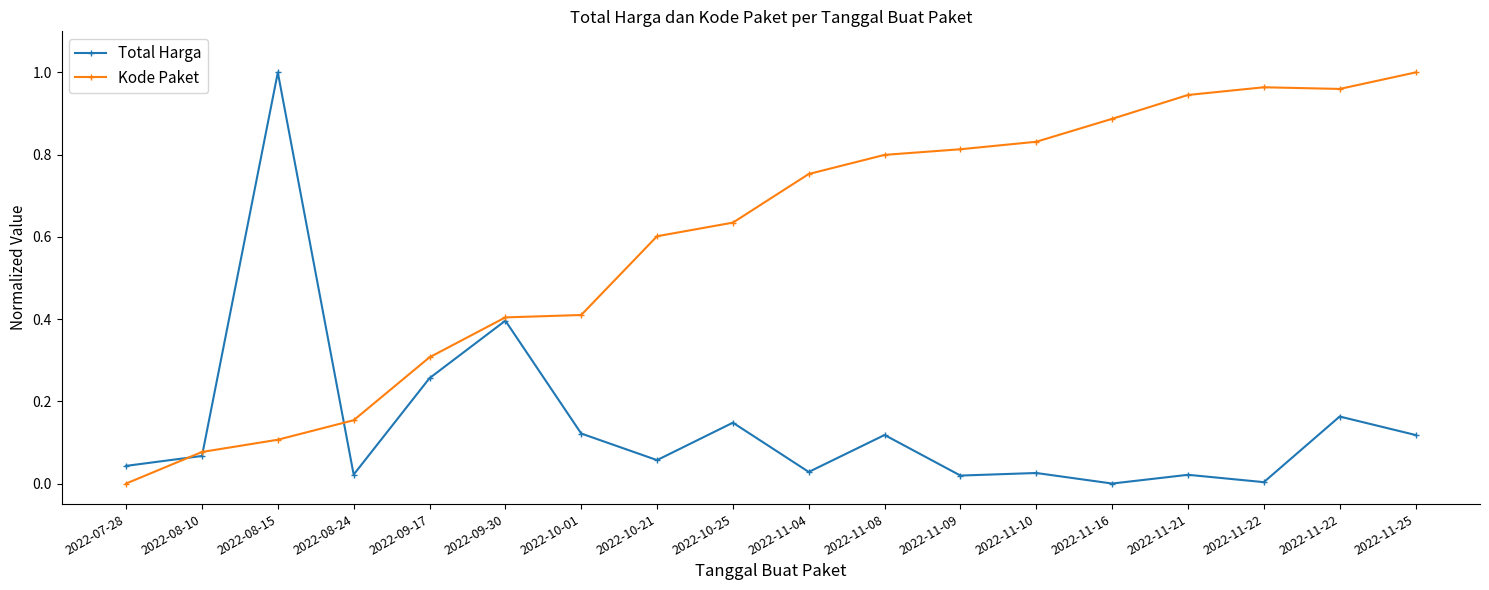

At which category does the chart reach its minimum across all series?

2022-11-16